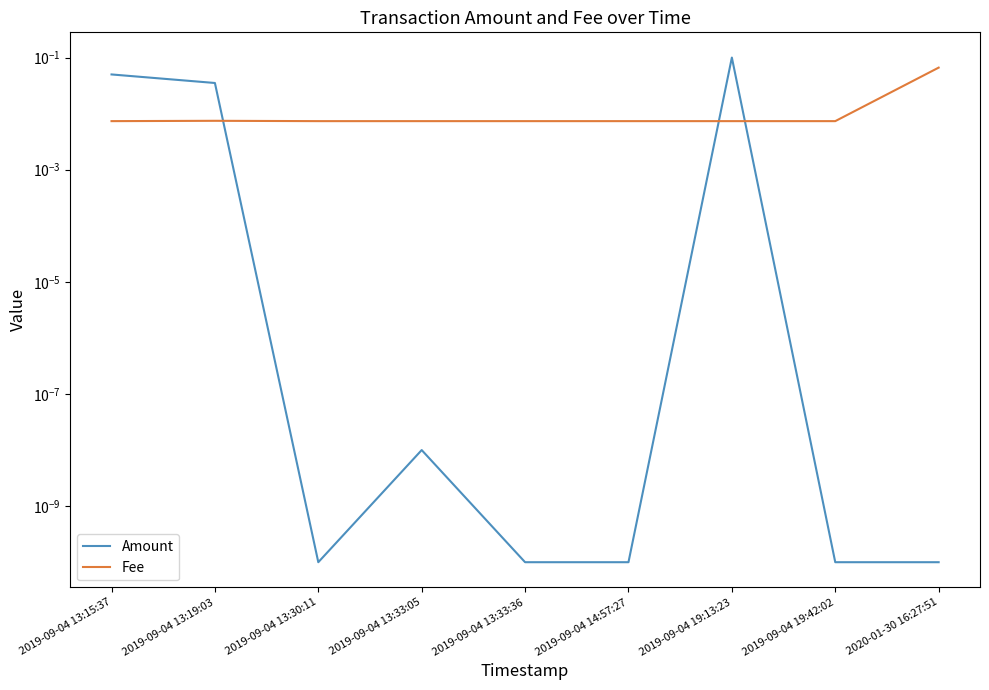

Rank the series by their maximum value, from lowest to highest.

Fee, Amount